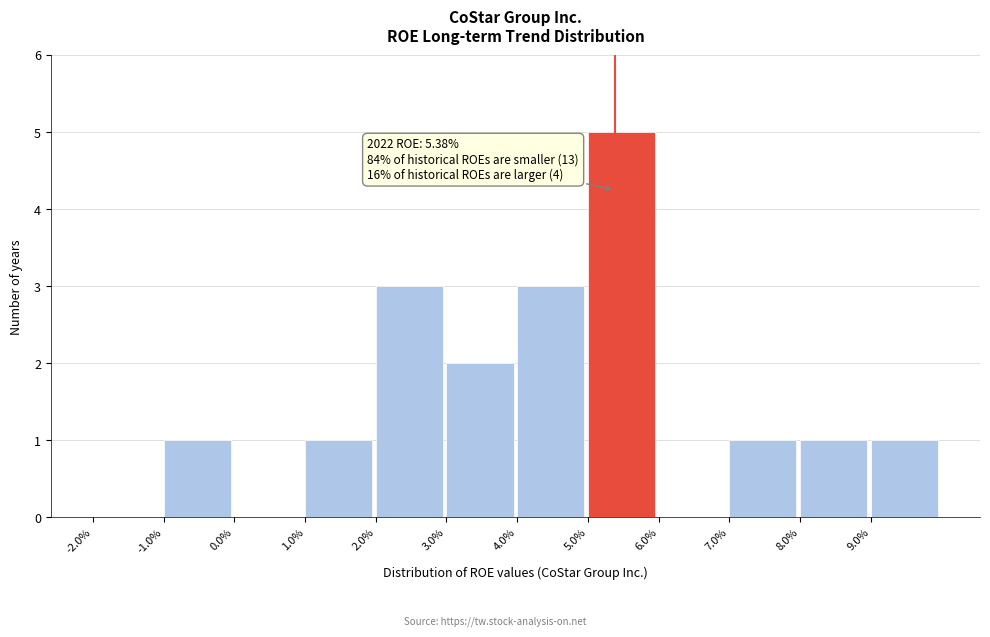

Reading right to left, extract all data points from this chart.

9.0%=1	8.0%=1	7.0%=1	6.0%=0	5.0%=5	4.0%=3	3.0%=2	2.0%=3	1.0%=1	0.0%=0	-1.0%=1	-2.0%=0